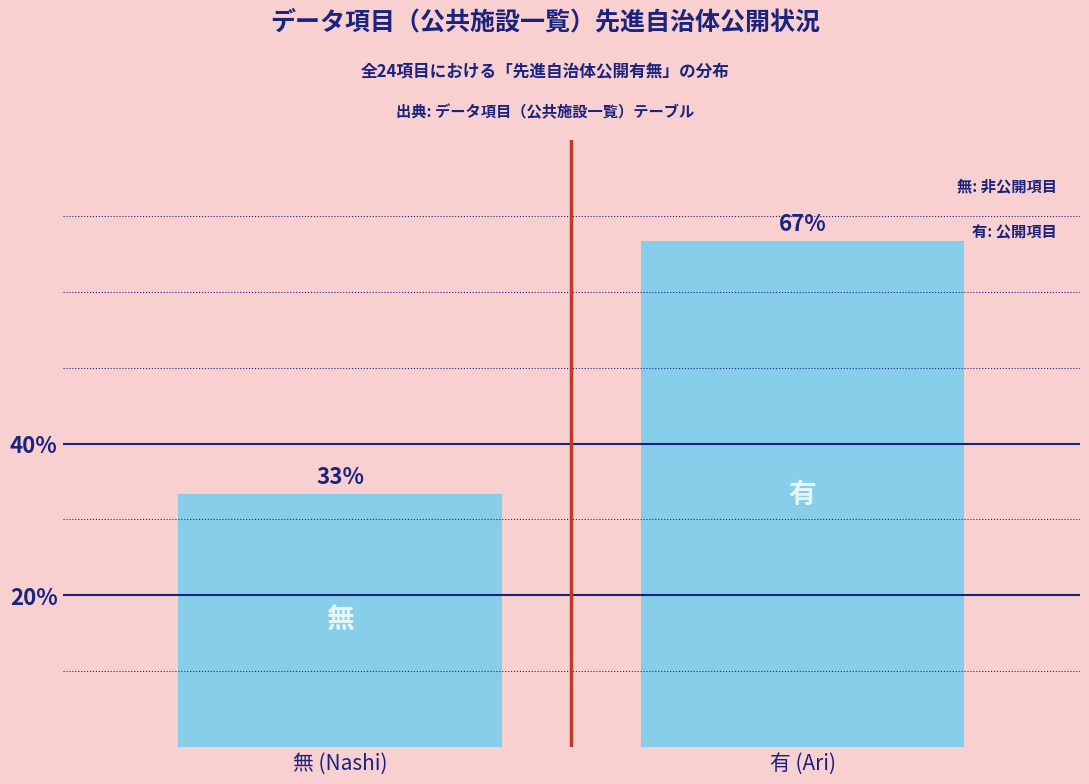

What is the value of the 1st bar from the left?

33.3